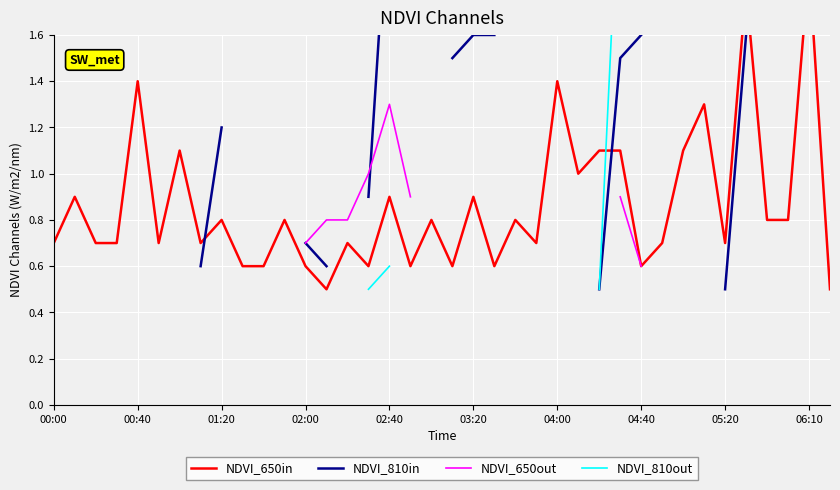

How many data points in NDVI_810in are less than 1?

7